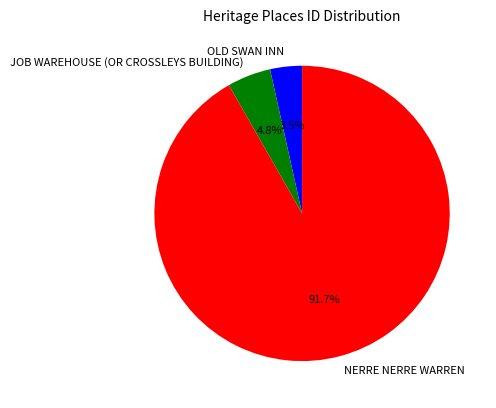

What portion of the pie excludes NERRE NERRE WARREN?

8.3%